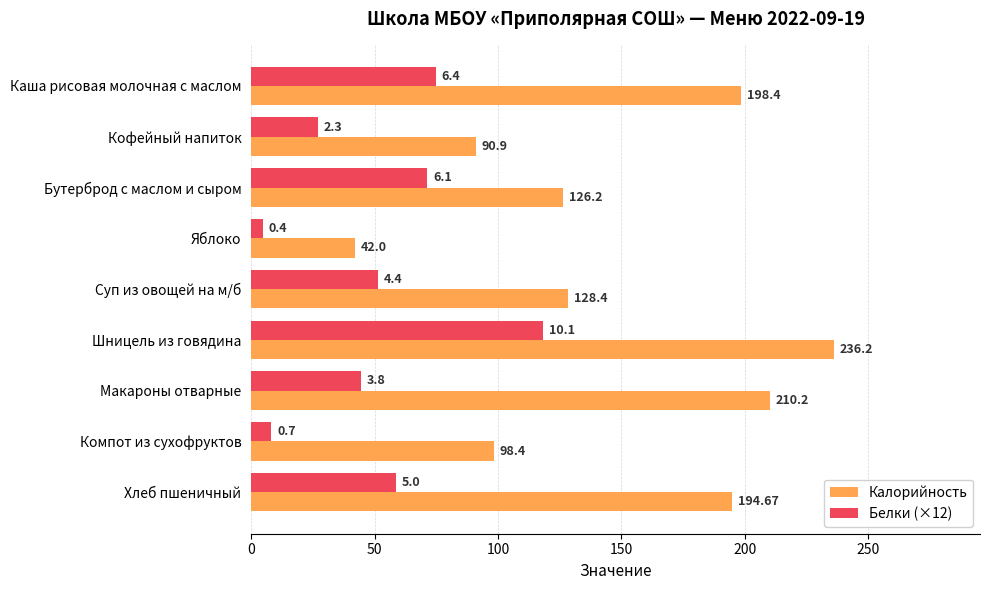

At how many categories does at least one series exceed 105?

6